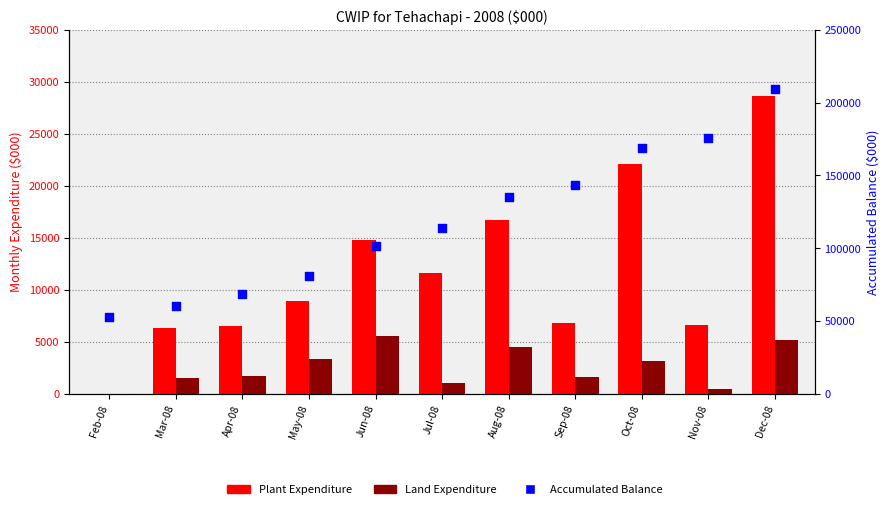

Which series has the largest Y range (max minus min)?

Accumulated Balance